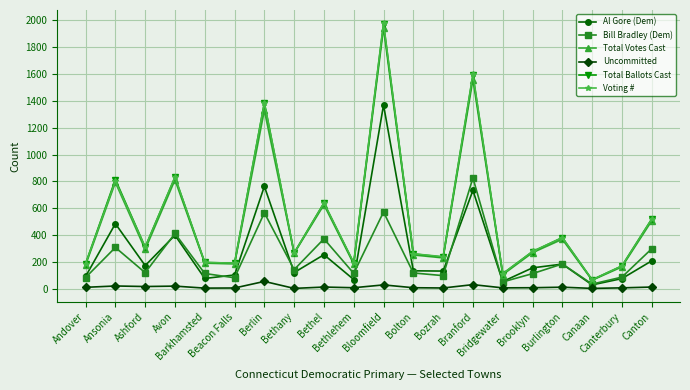

At which category is the sum across all series the highest?

Bloomfield